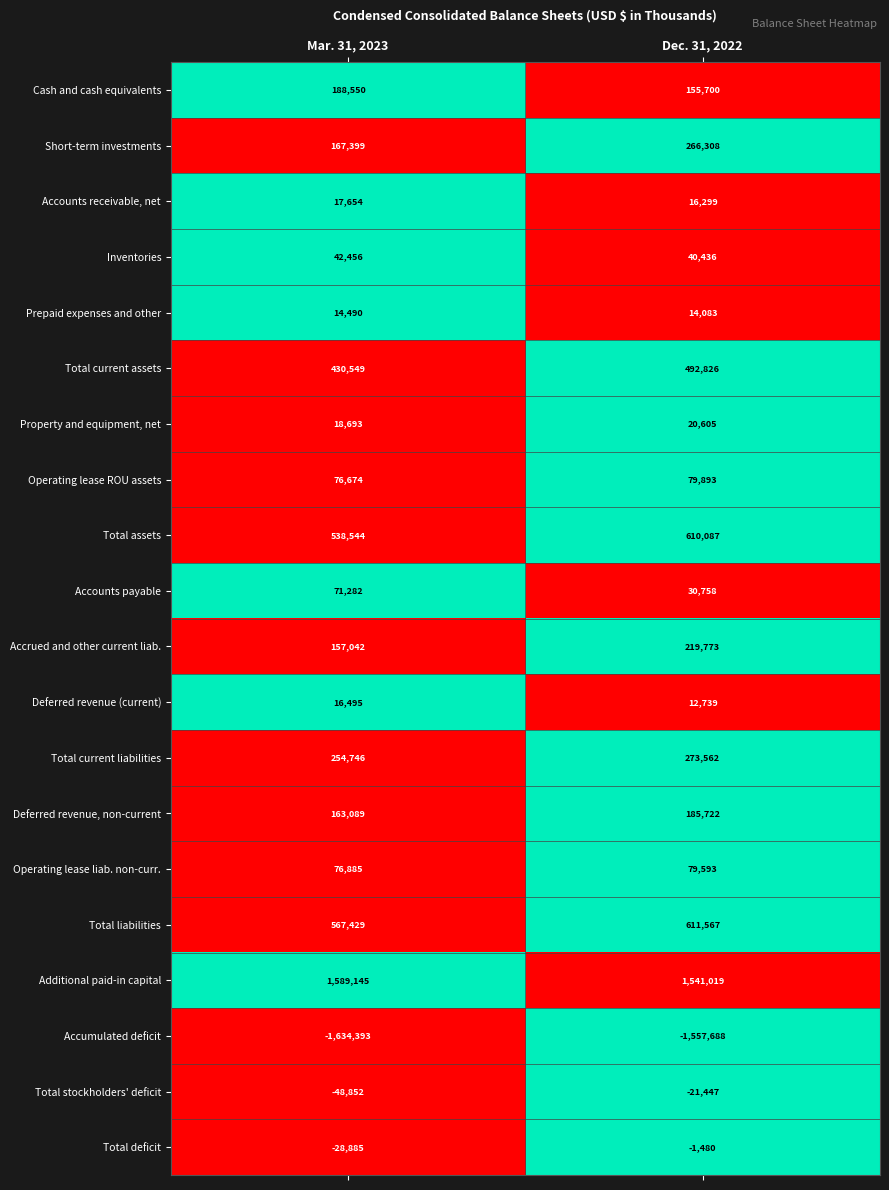

Is it true that Accumulated deficit equals -1557688 at Dec. 31, 2022?

True